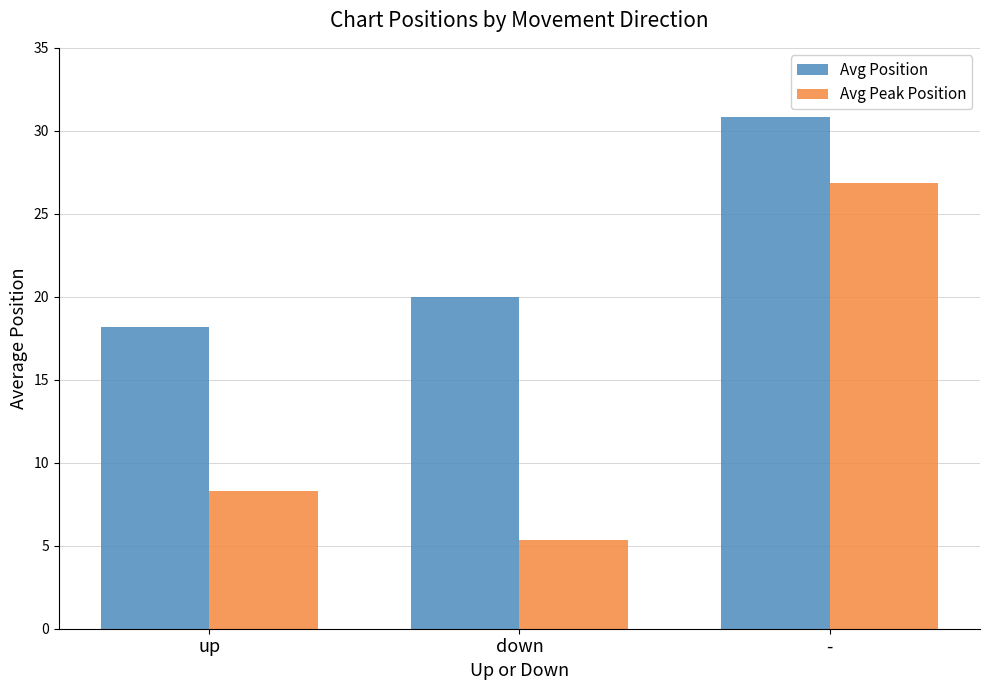

Read the Avg Position value at up.

18.2